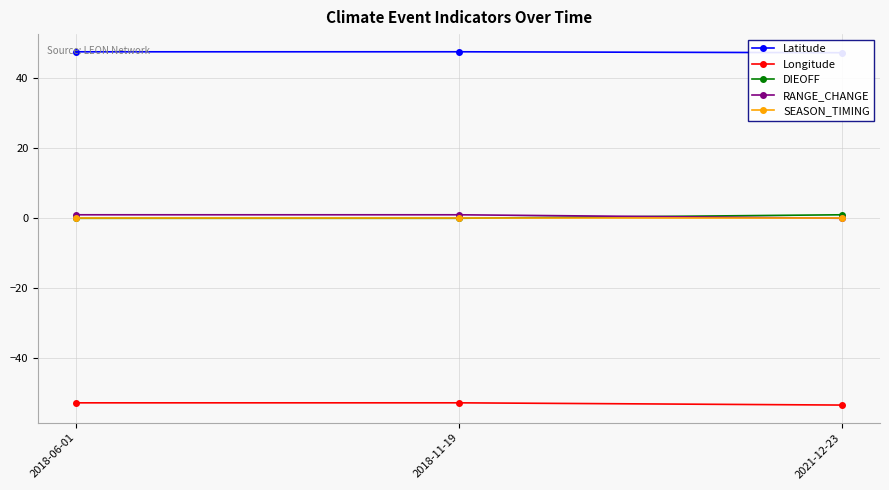

Reading left to right, what are all the values shown in this chart?

Latitude: 2018-06-01=47.6	2018-11-19=47.6	2021-12-23=47.3
Longitude: 2018-06-01=-52.7	2018-11-19=-52.7	2021-12-23=-53.4
DIEOFF: 2018-06-01=0.0	2018-11-19=0.0	2021-12-23=1.0
RANGE_CHANGE: 2018-06-01=1.0	2018-11-19=1.0	2021-12-23=0.0
SEASON_TIMING: 2018-06-01=0.0	2018-11-19=0.0	2021-12-23=0.0